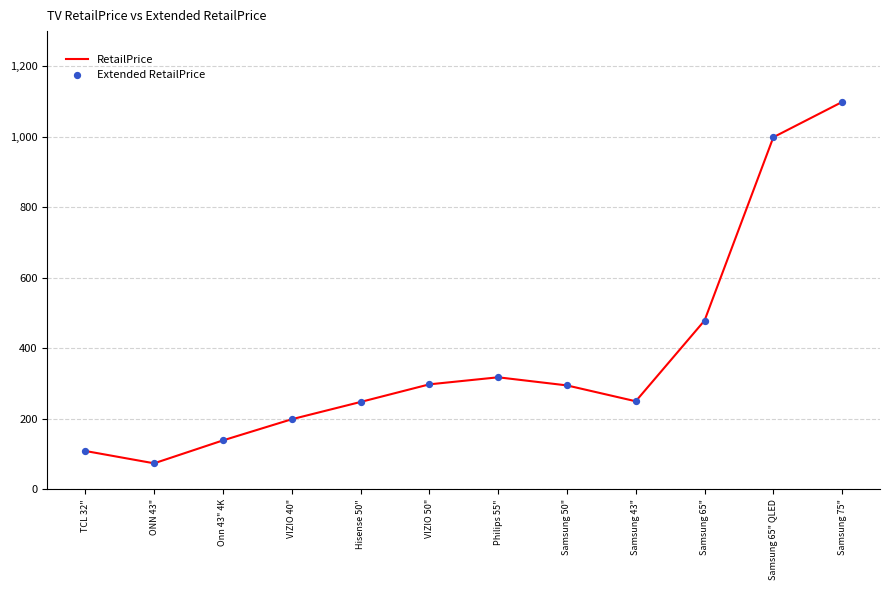

What is the maximum value shown in the chart?

1099